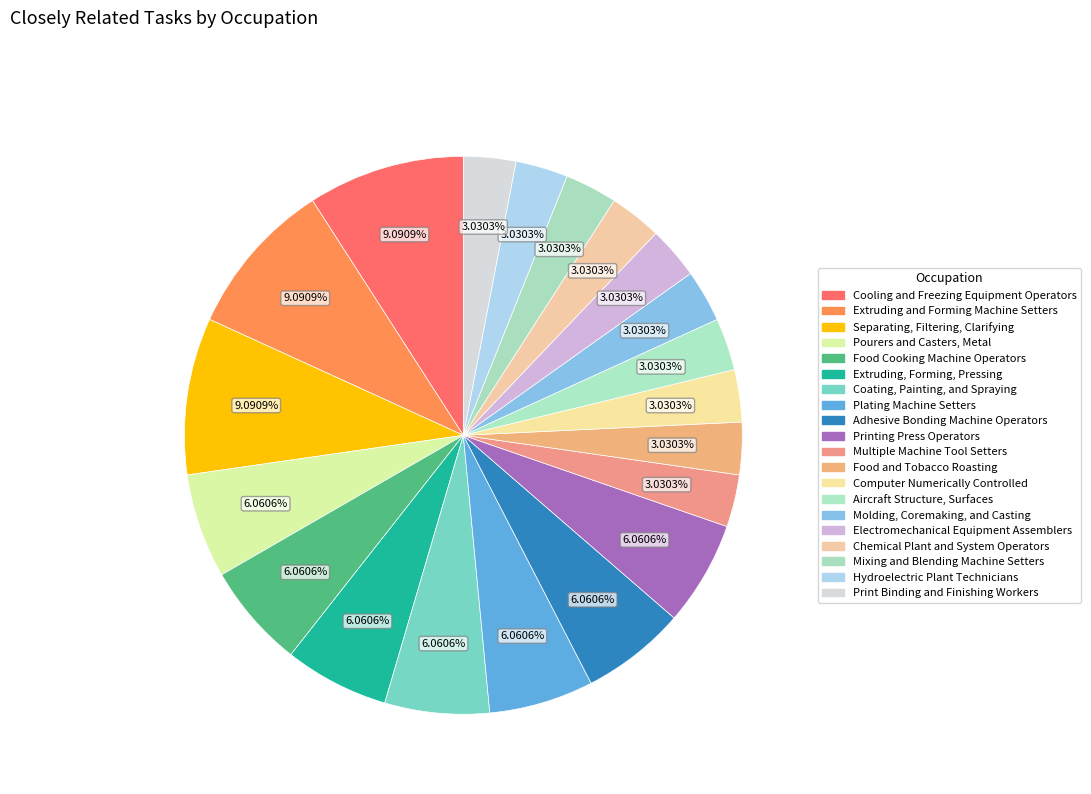

True or false: Mixing and Blending Machine Setters accounts for 11% of the total.

False